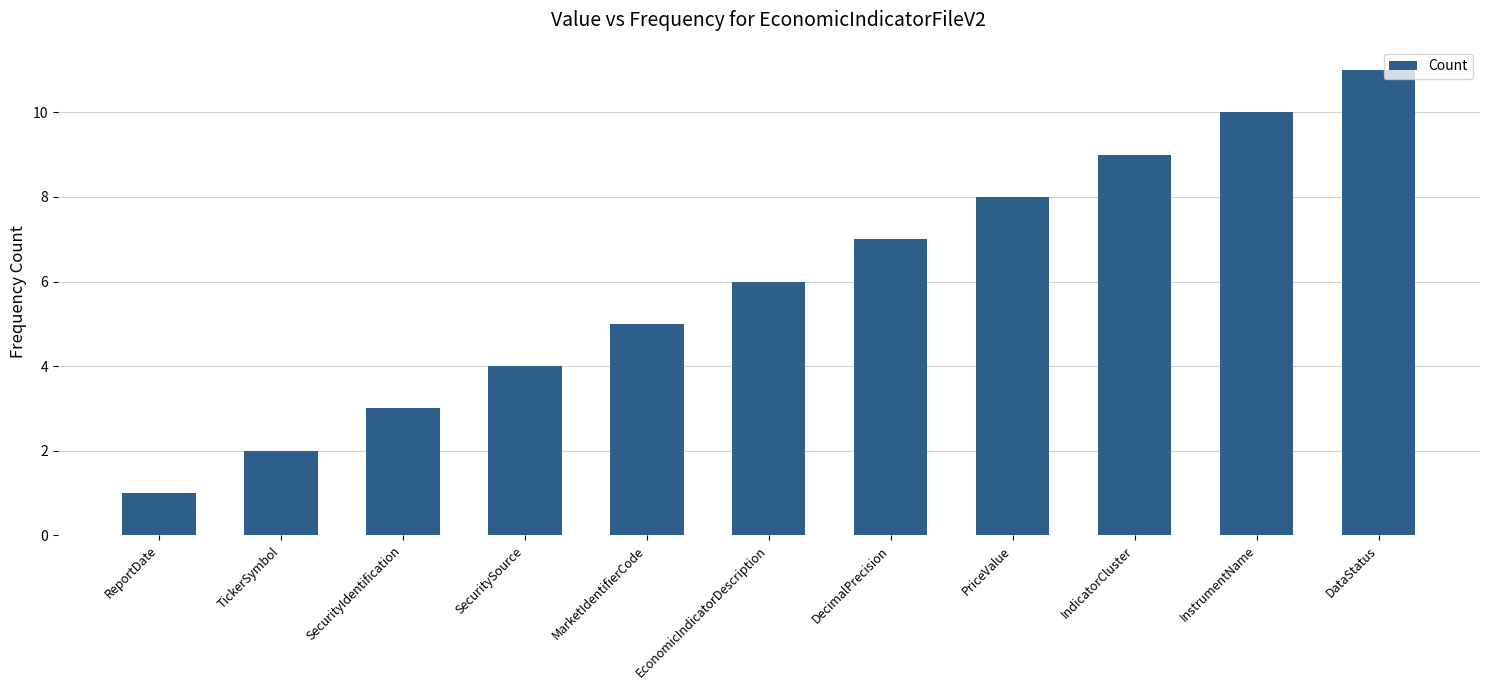

Count the number of categories in the chart.

11